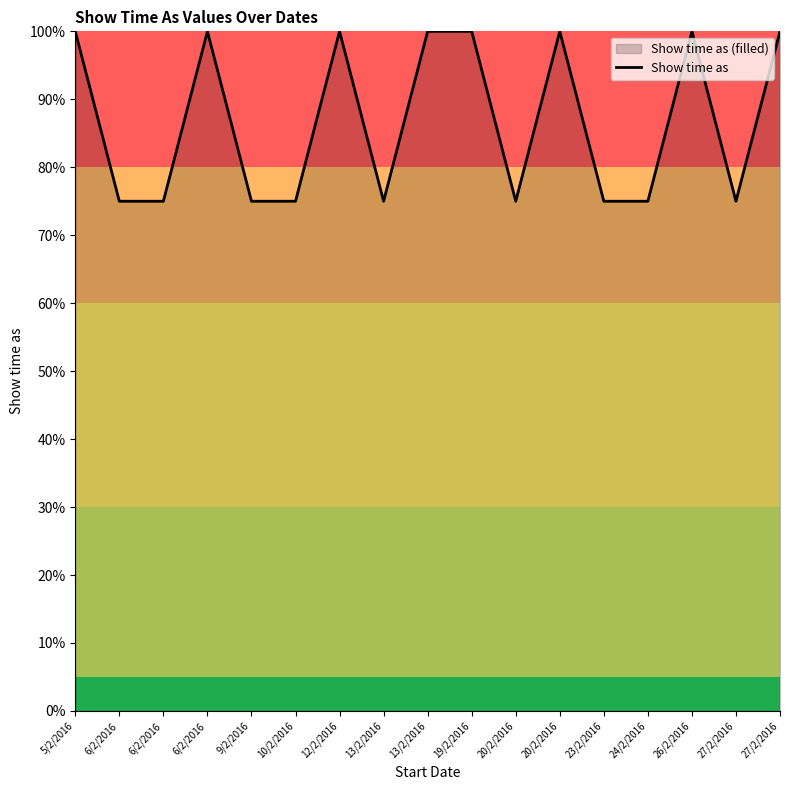

What is the average value?

87